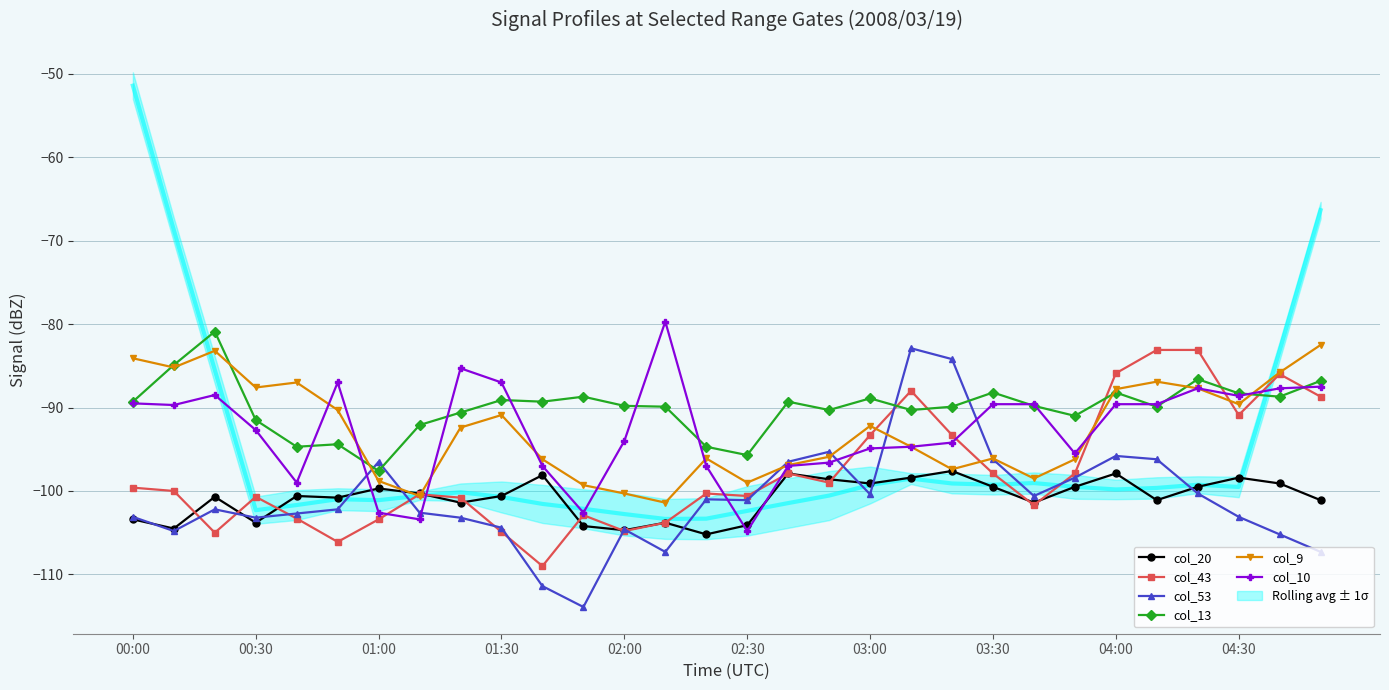

The col_9 series shows -126.1 at 00:30. True or false?

False